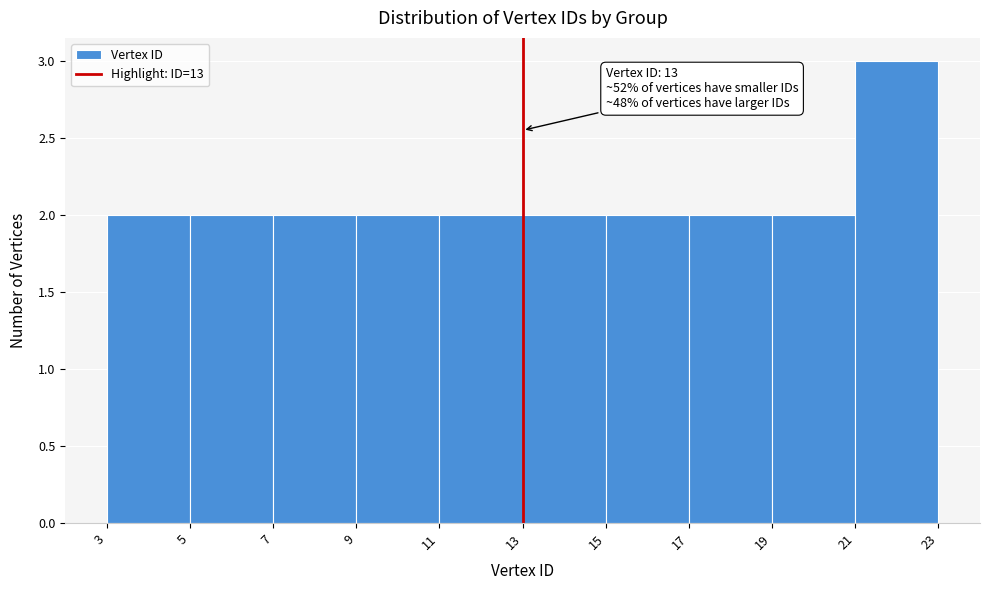

Which range on the x-axis has the tallest bar?

21 to 23